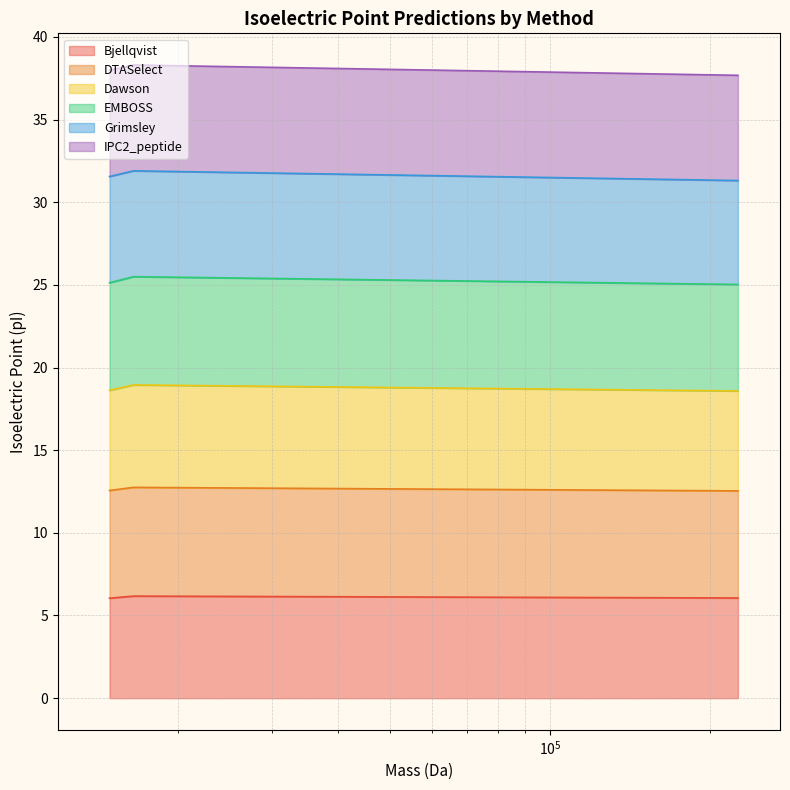

List the labels in order of EMBOSS value, largest first.

tr|A0A1P8SRJ9|, tr|A0A1P8SRJ5|, tr|A0A1P8SRK7|